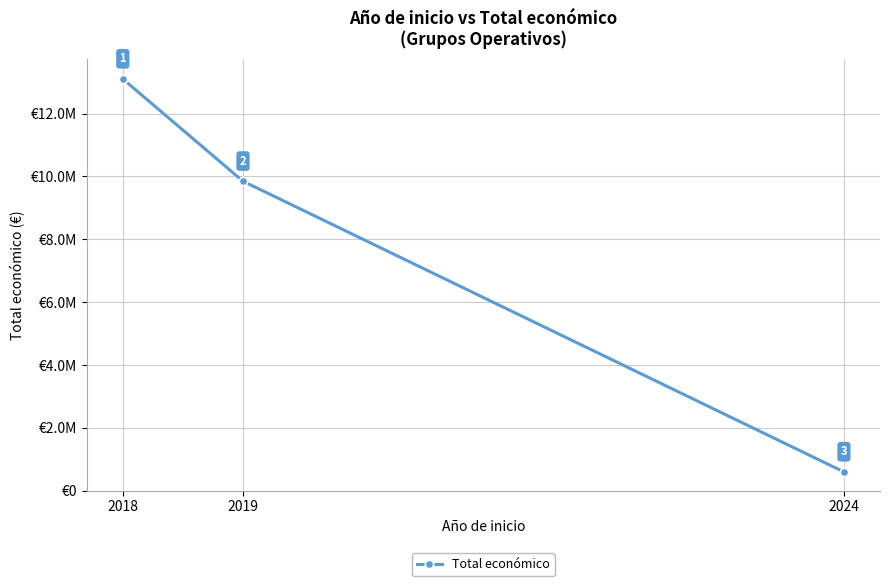

What is the value of the 3rd point from the left?

596384